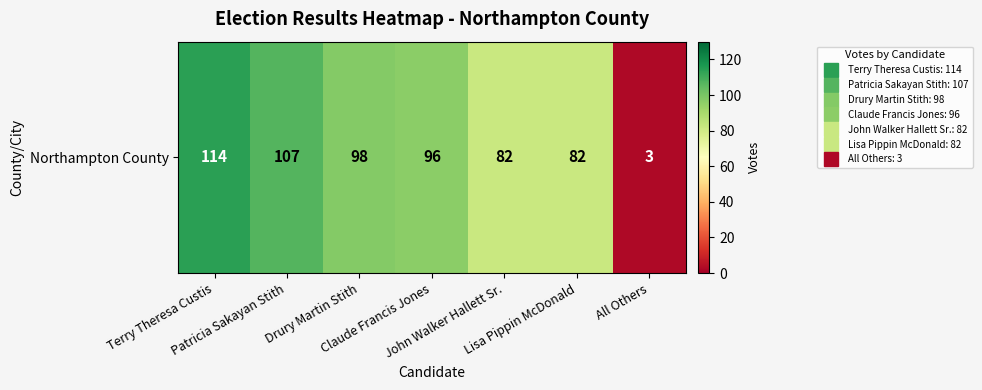

What is the ratio of the value at John Walker Hallett Sr. to the value at Patricia Sakayan Stith?

0.8